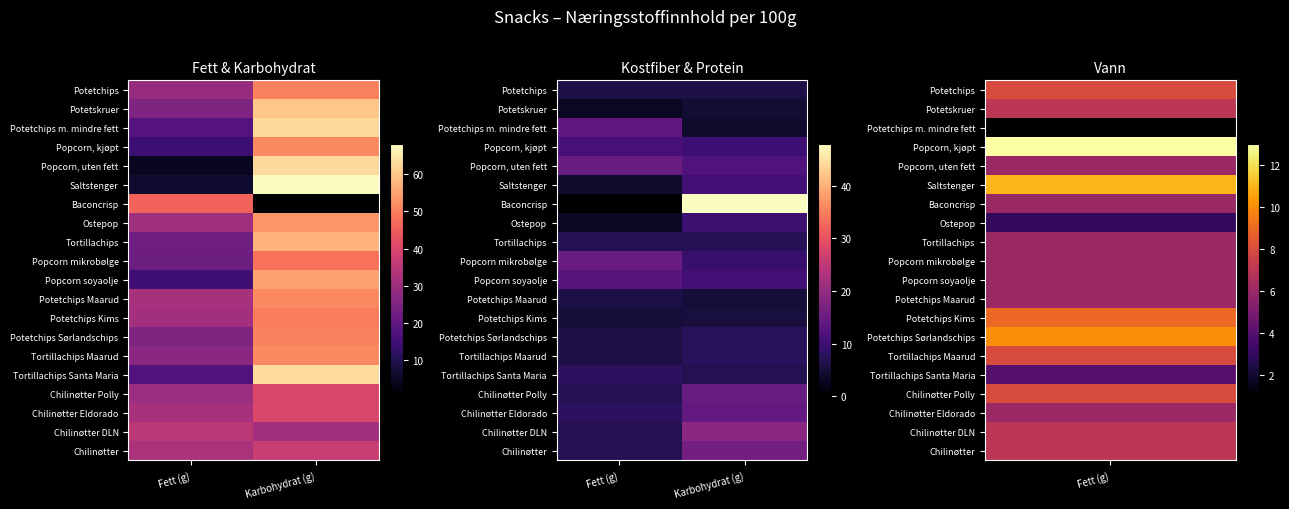

The value of Chilinøtter DLN at Fett (g) is 12.1. True or false?

False